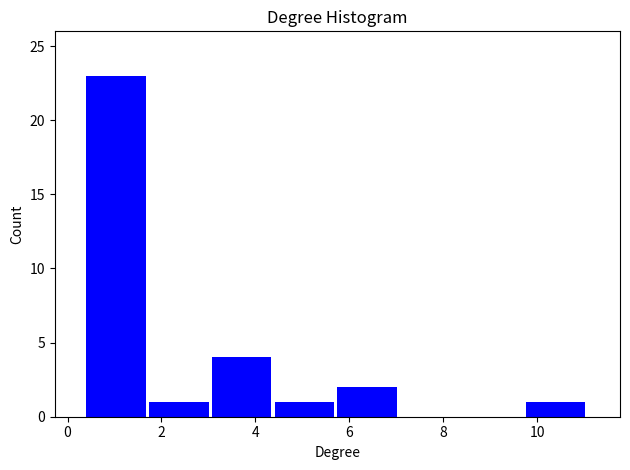

Over which range of the x-axis is the bar tallest?

0.4 to 1.8